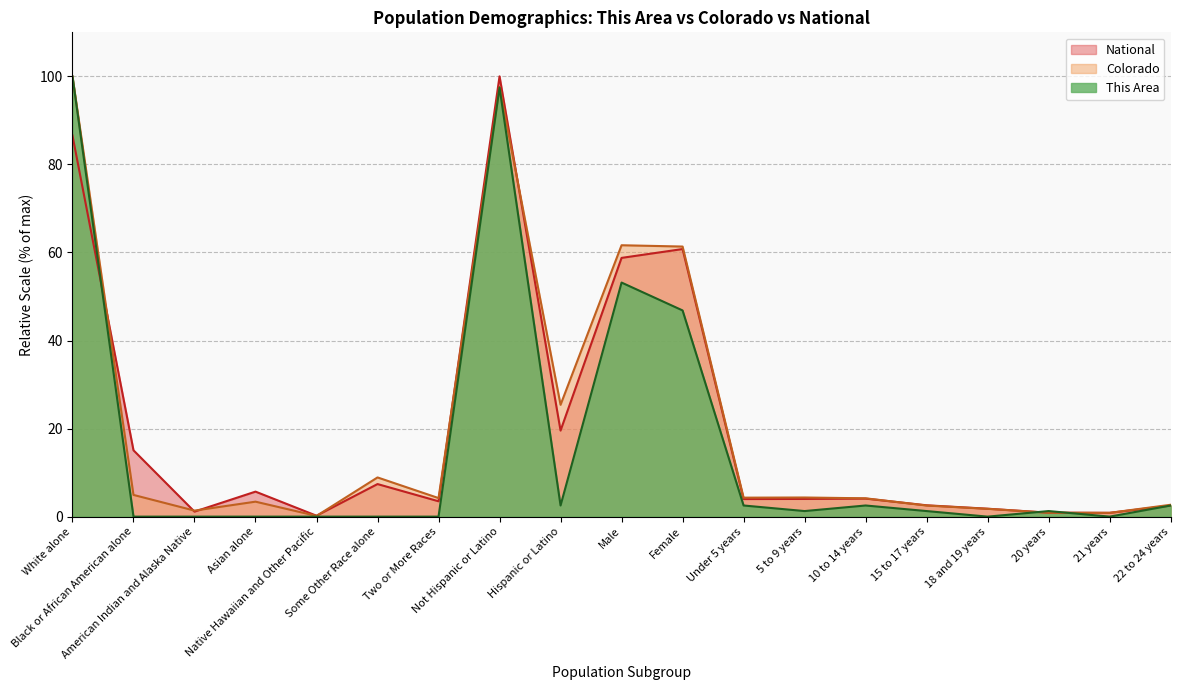

What is the lowest value of the Colorado series?

0.2